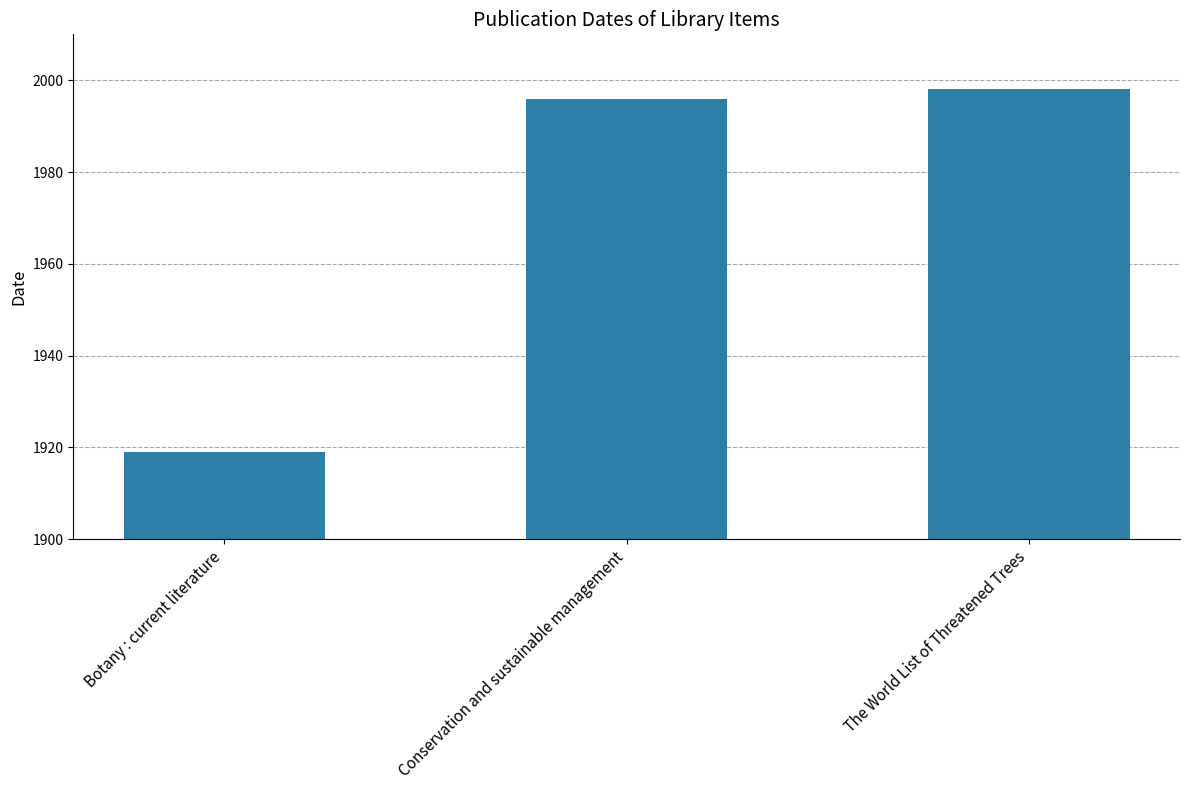

At which category does the chart reach its minimum across all series?

Botany : current literature